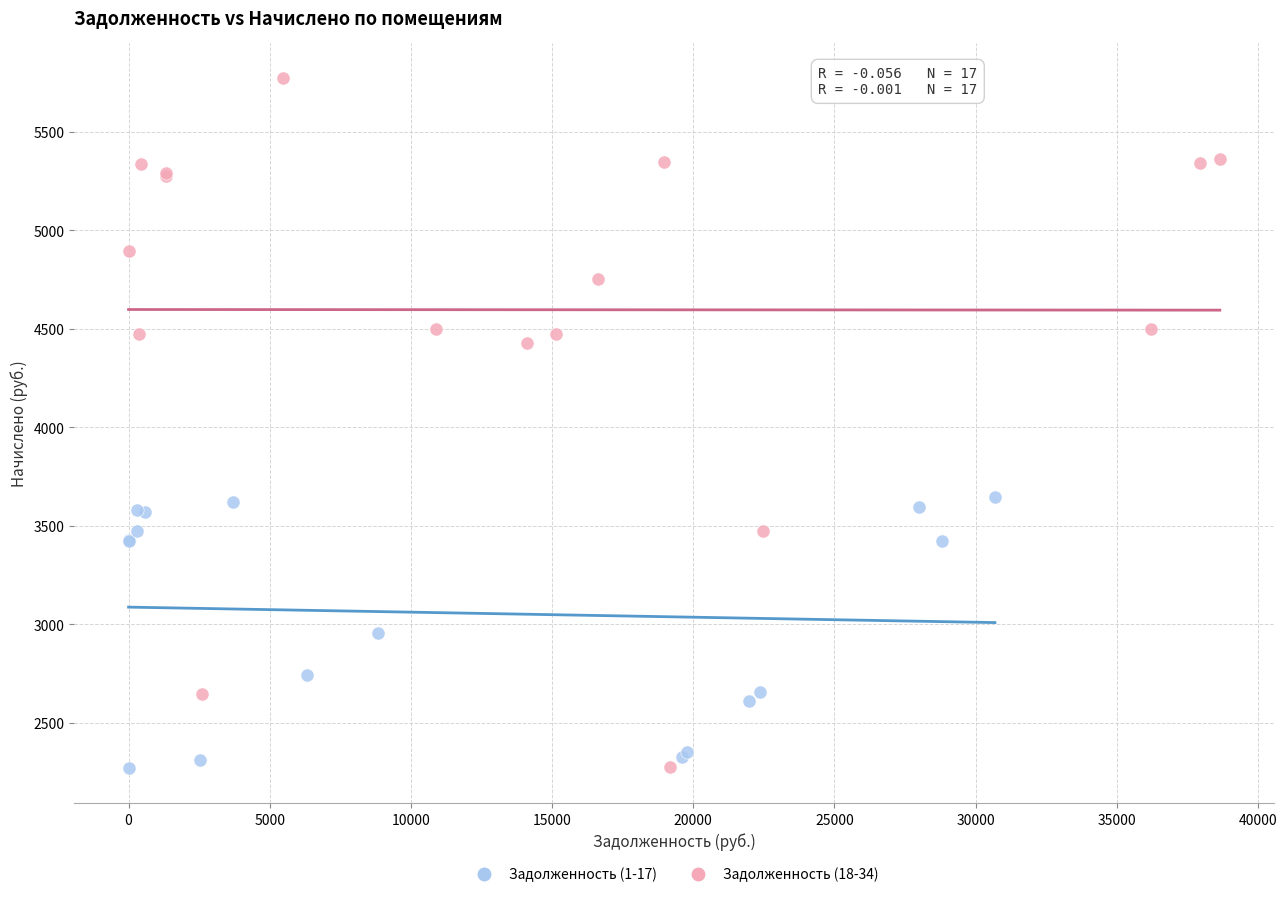

Which series contains the highest Y value?

Задолженность (18-34)